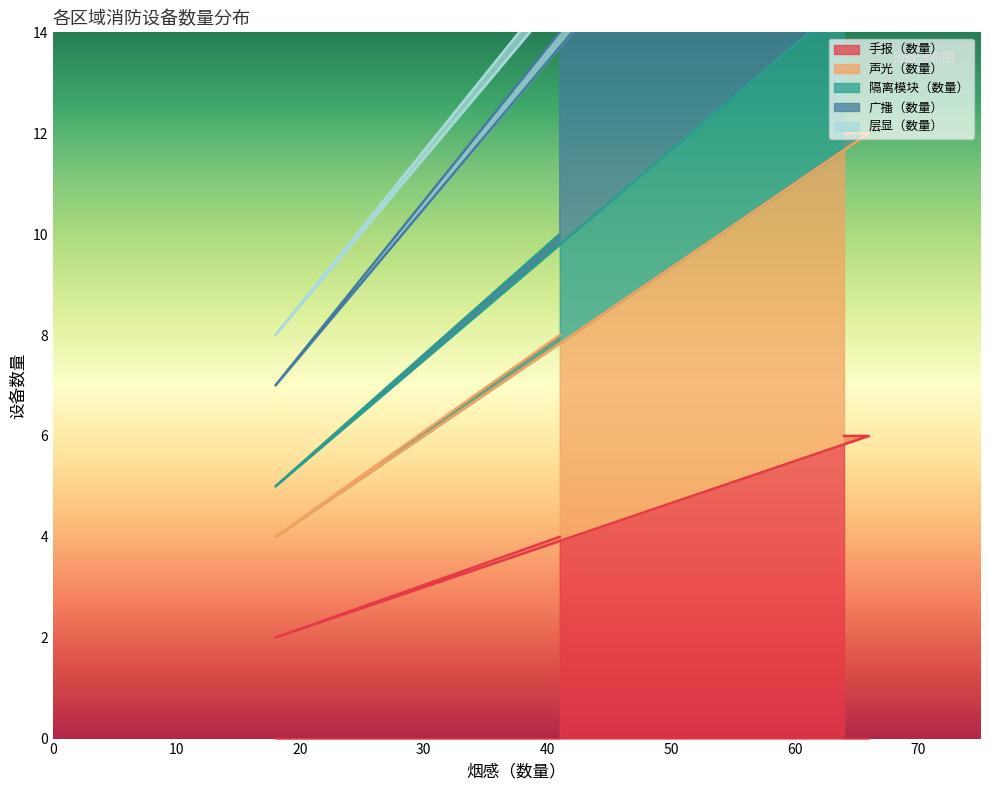

Between 首义-发热门诊一层 and 光谷-发热门诊一层, which series saw the biggest shift?

广播（数量）